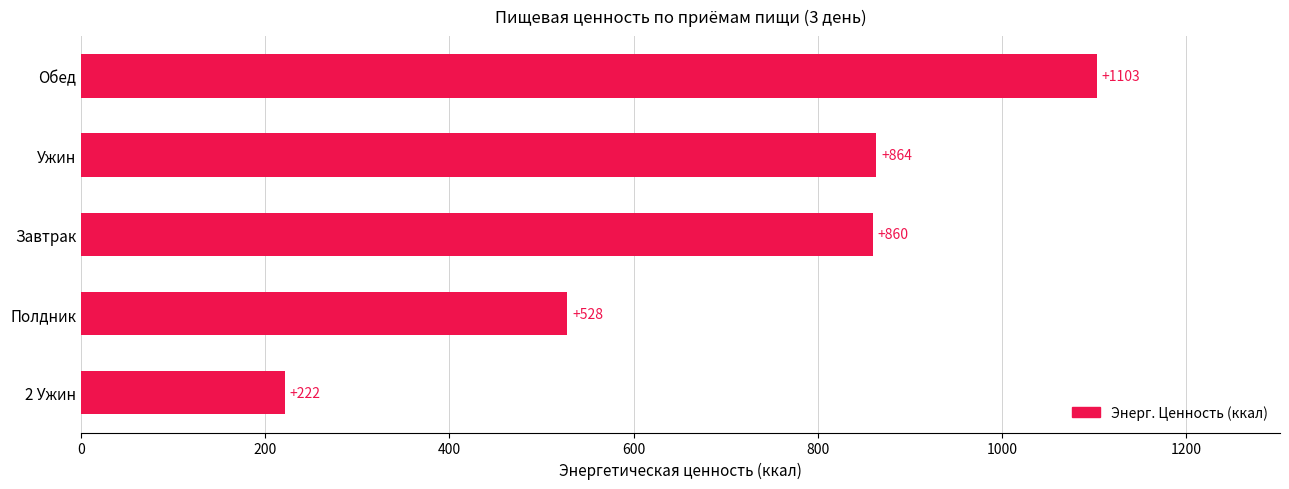

True or false: the data shows 515.5 at Обед.

False